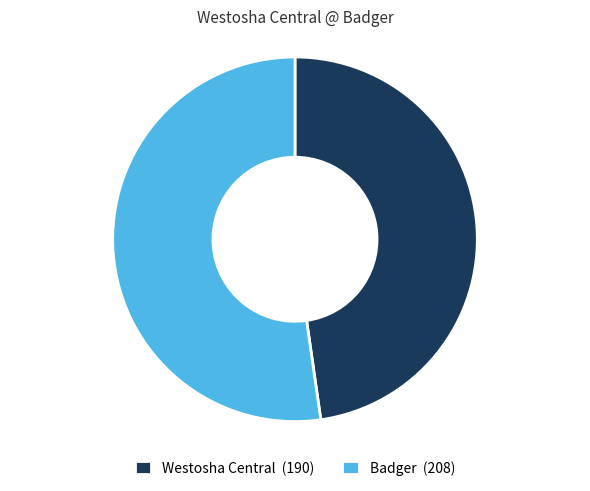

Approximately how many times larger is the value at Westosha Central (190) compared to Badger (208)?

0.9